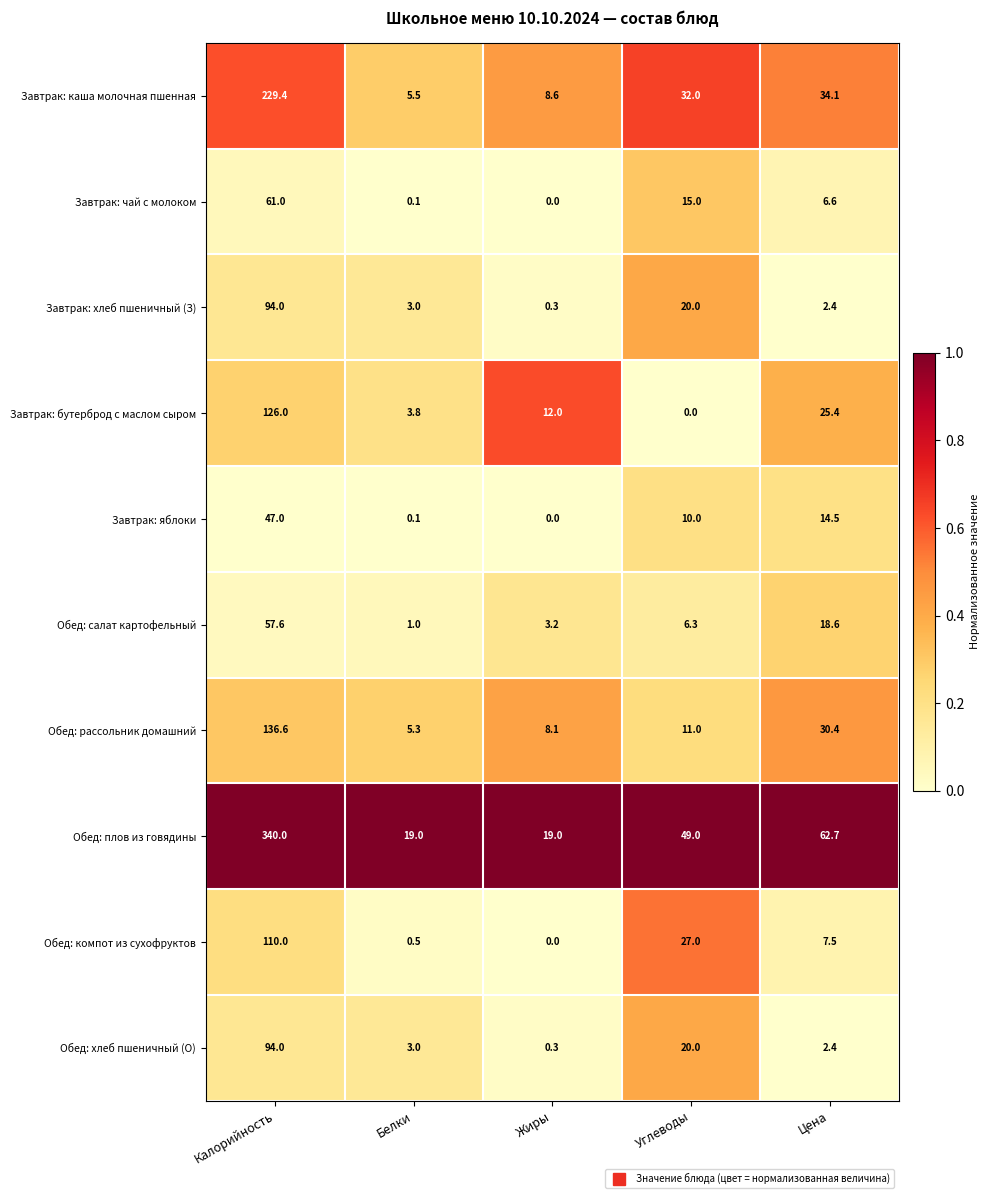

Which series has the widest spread of values?

Обед: плов из говядины